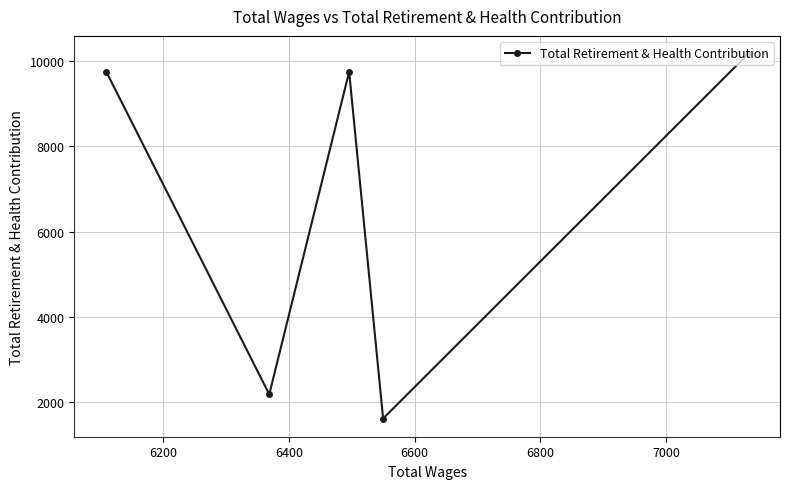

What is the smallest value displayed?

1608